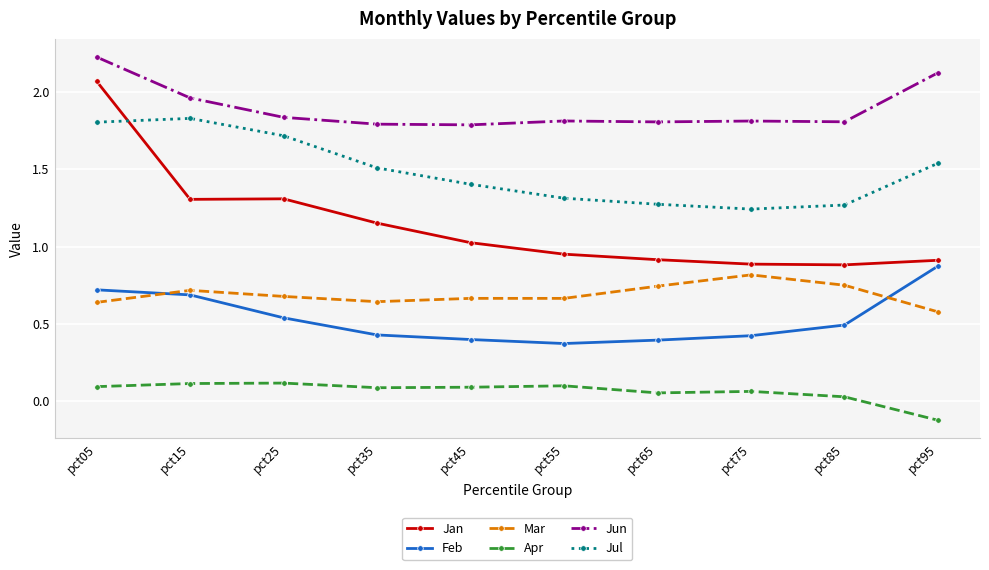

At which label is Jan closest to 1?

pct45